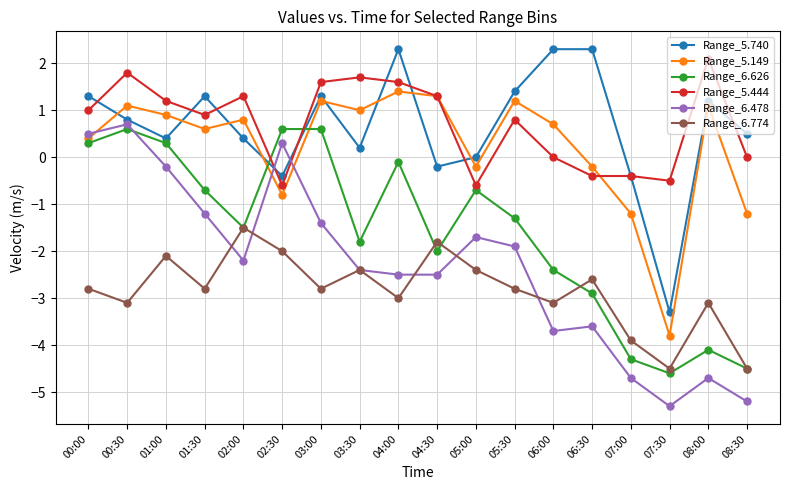

Where is the first local maximum for Range_5.740?

01:30